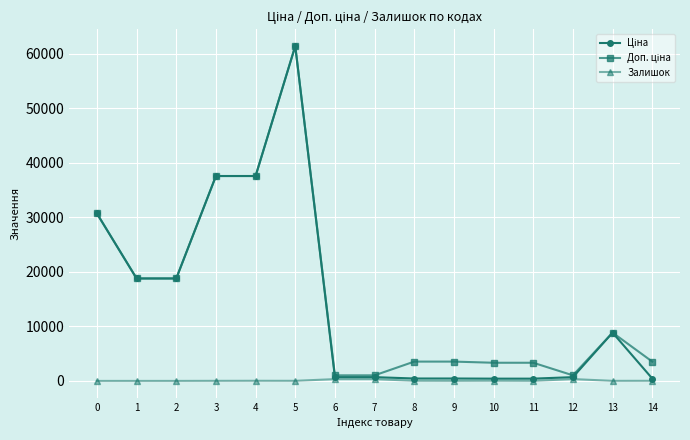

At which category is the sum across all series the highest?

5